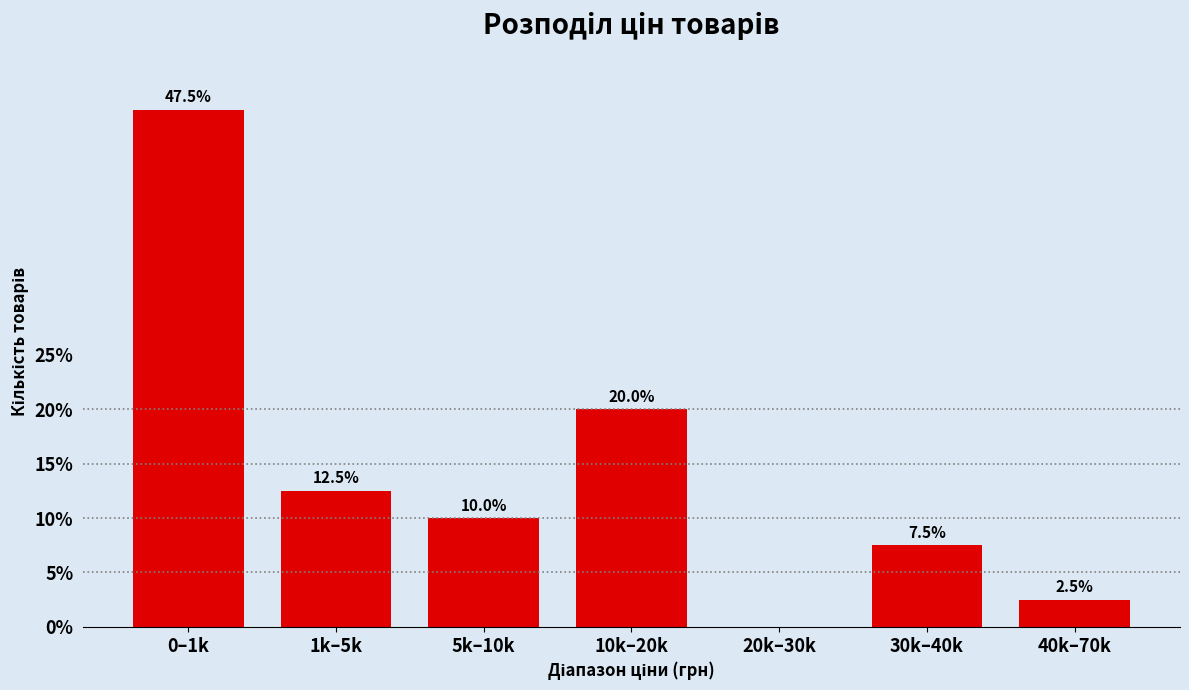

Reading left to right, transcribe all the data shown in this chart.

0–1k=47.5	1k–5k=12.5	5k–10k=10.0	10k–20k=20.0	20k–30k=0.0	30k–40k=7.5	40k–70k=2.5